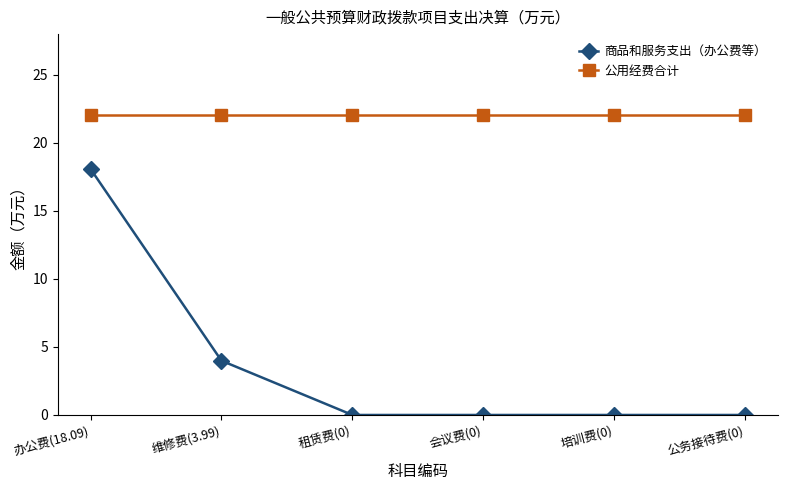

Reading left to right, what are all the values shown in this chart?

商品和服务支出（办公费等）: 18.1	4.0	0.0	0.0	0.0	0.0
公用经费合计: 22.1	22.1	22.1	22.1	22.1	22.1